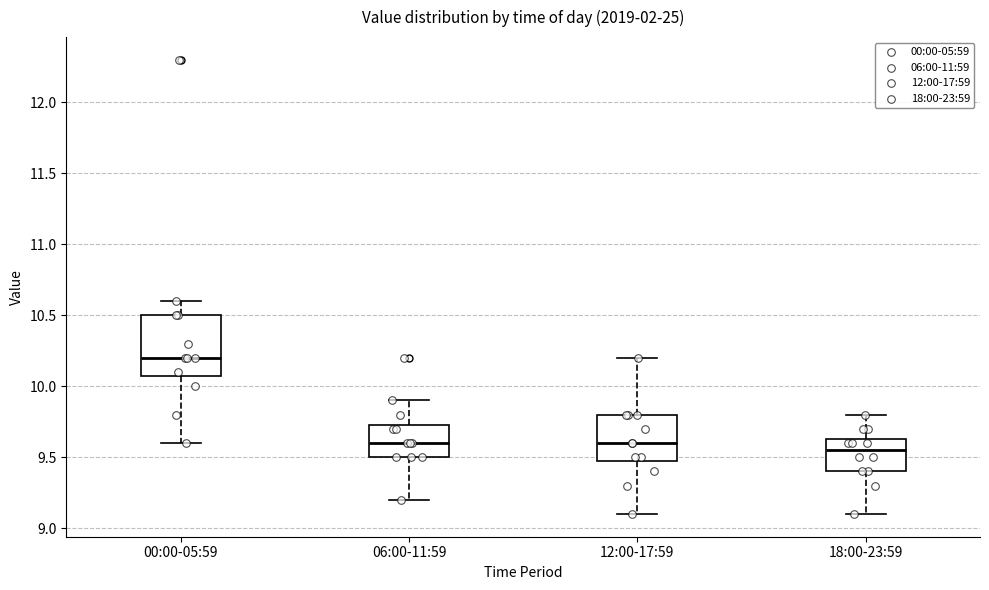

Which box has the highest median line?

00:00-05:59